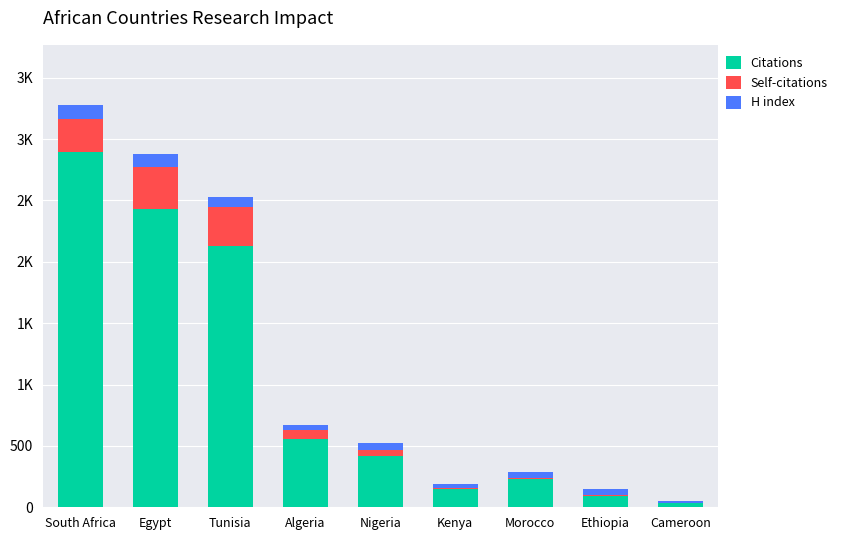

What is the label of the 9th bar from the left?

Cameroon